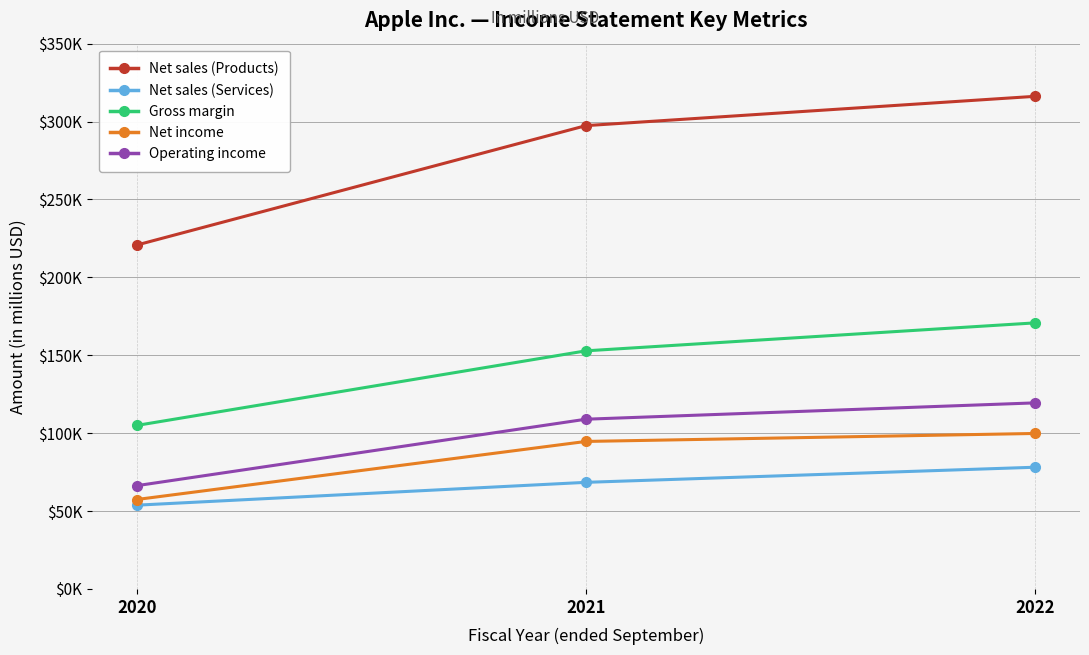

What is the sum of all Operating income values?

294674